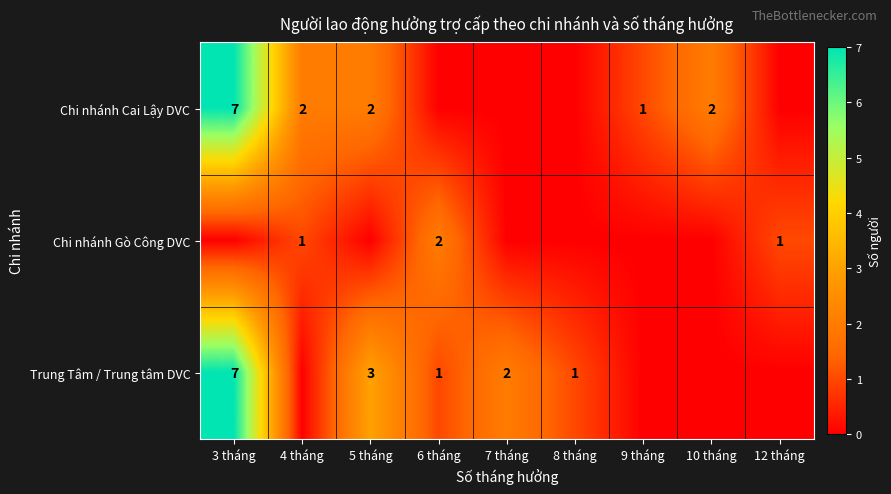

True or false: Chi nhánh Cai Lậy DVC has a value of 2 at 5 tháng.

True